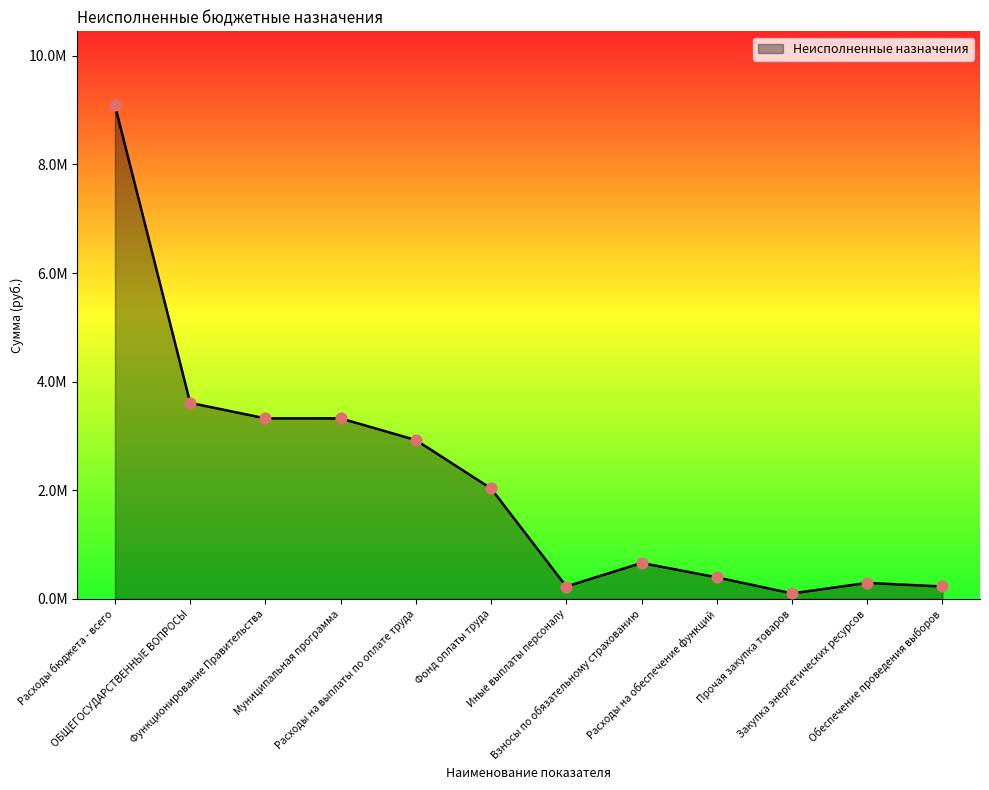

Approximately how many times larger is the value at Прочая закупка товаров compared to Закупка энергетических ресурсов?

0.3